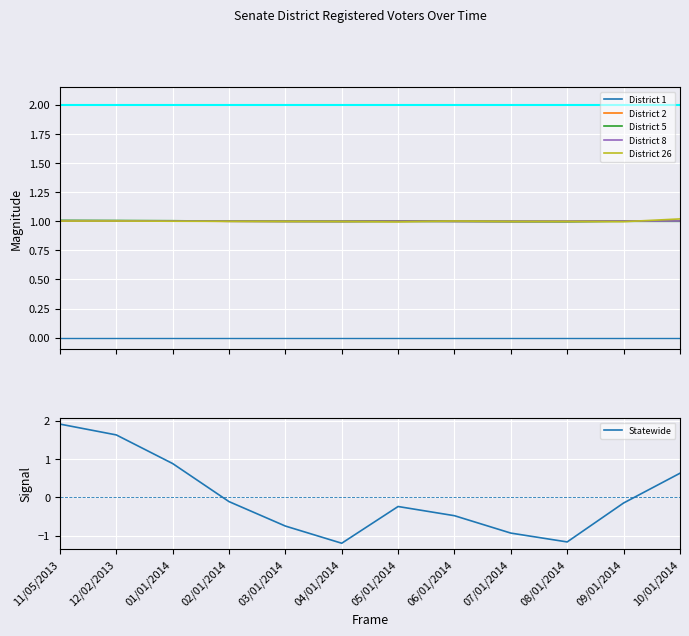

True or false: District 26 and District 2 cross at least once.

True